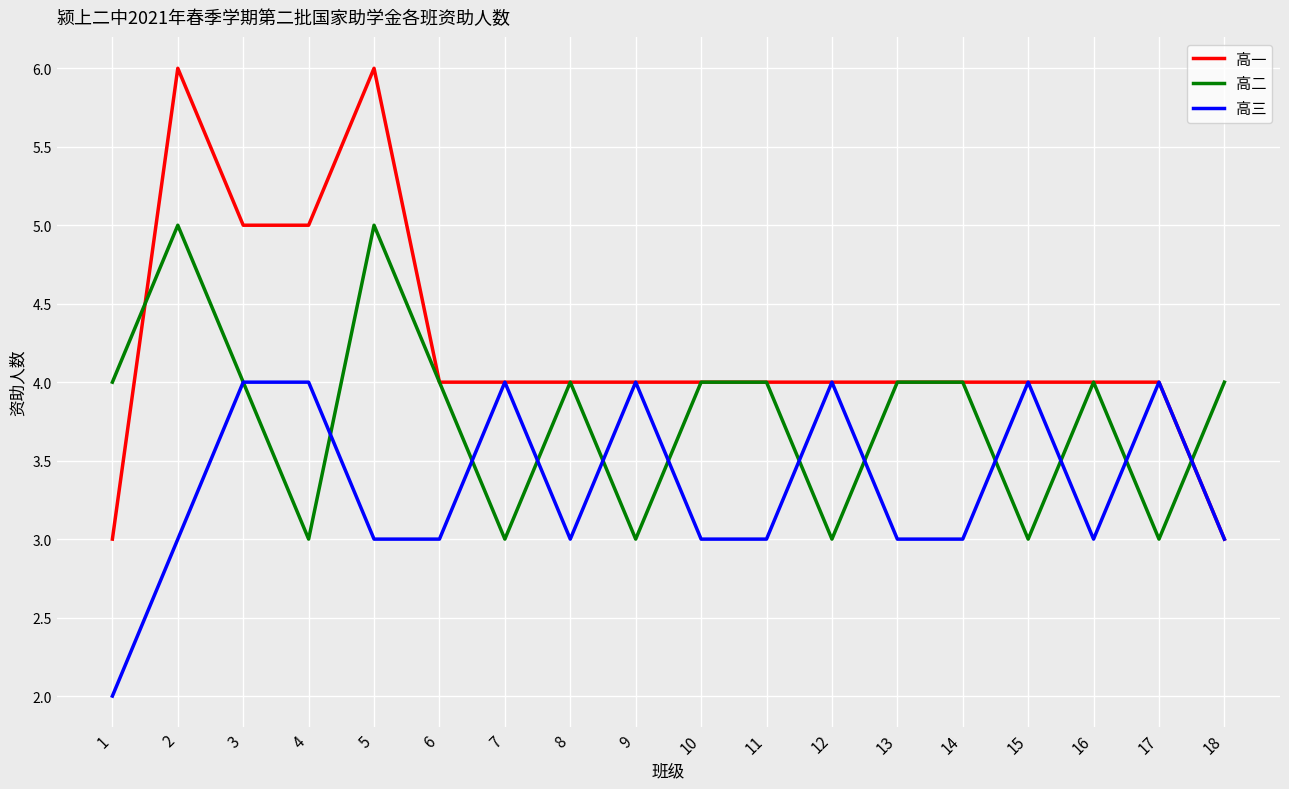

True or false: 高三 has a value of 3 at 4.

False